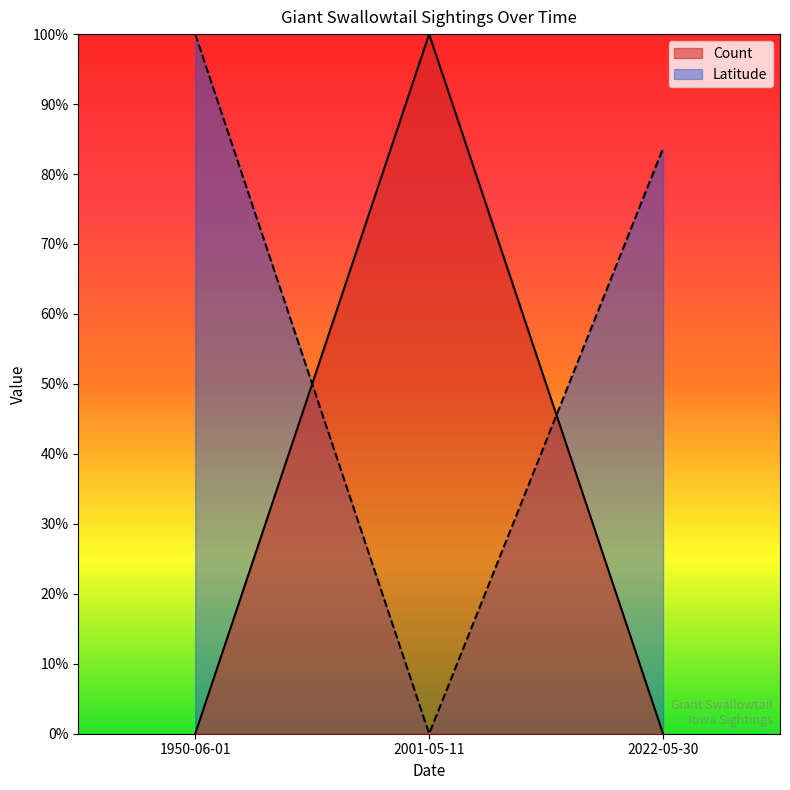

Rank the categories by Latitude value from lowest to highest.

2001-05-11, 2022-05-30, 1950-06-01